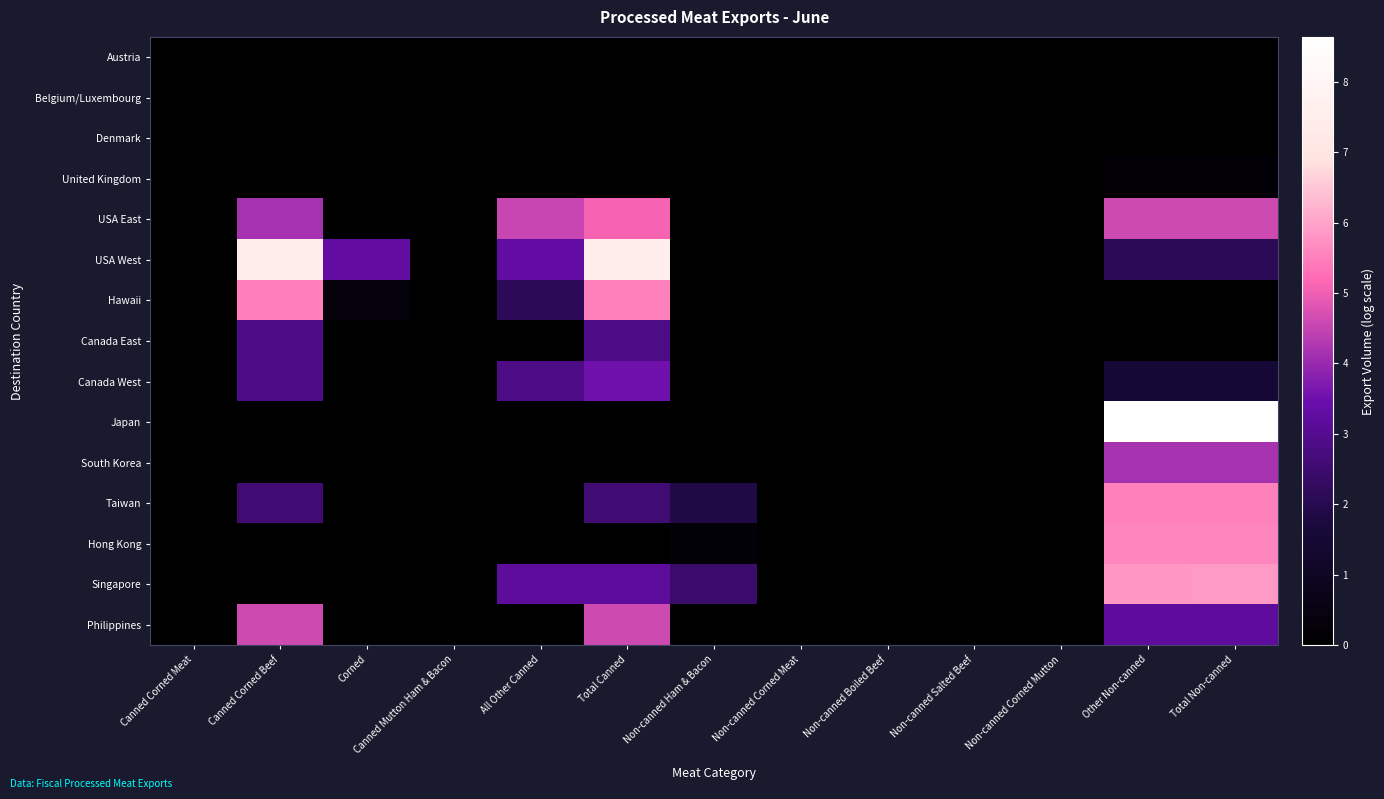

Reading right to left, extract all data points from this chart.

Austria: Total Non-canned=0.0	Other Non-canned=0.0	Non-canned Corned Mutton=0.0	Non-canned Salted Beef=0.0	Non-canned Boiled Beef=0.0	Non-canned Corned Meat=0.0	Non-canned Ham & Bacon=0.0	Total Canned=0.0	All Other Canned=0.0	Canned Mutton Ham & Bacon=0.0	Corned=0.0	Canned Corned Beef=0.0	Canned Corned Meat=0.0
Belgium/Luxembourg: Total Non-canned=0.0	Other Non-canned=0.0	Non-canned Corned Mutton=0.0	Non-canned Salted Beef=0.0	Non-canned Boiled Beef=0.0	Non-canned Corned Meat=0.0	Non-canned Ham & Bacon=0.0	Total Canned=0.0	All Other Canned=0.0	Canned Mutton Ham & Bacon=0.0	Corned=0.0	Canned Corned Beef=0.0	Canned Corned Meat=0.0
Denmark: Total Non-canned=0.0	Other Non-canned=0.0	Non-canned Corned Mutton=0.0	Non-canned Salted Beef=0.0	Non-canned Boiled Beef=0.0	Non-canned Corned Meat=0.0	Non-canned Ham & Bacon=0.0	Total Canned=0.0	All Other Canned=0.0	Canned Mutton Ham & Bacon=0.0	Corned=0.0	Canned Corned Beef=0.0	Canned Corned Meat=0.0
United Kingdom: Total Non-canned=0.2	Other Non-canned=0.2	Non-canned Corned Mutton=0.0	Non-canned Salted Beef=0.0	Non-canned Boiled Beef=0.0	Non-canned Corned Meat=0.0	Non-canned Ham & Bacon=0.0	Total Canned=0.0	All Other Canned=0.0	Canned Mutton Ham & Bacon=0.0	Corned=0.0	Canned Corned Beef=0.0	Canned Corned Meat=0.0
USA East: Total Non-canned=4.6	Other Non-canned=4.6	Non-canned Corned Mutton=0.0	Non-canned Salted Beef=0.0	Non-canned Boiled Beef=0.0	Non-canned Corned Meat=0.0	Non-canned Ham & Bacon=0.0	Total Canned=5.1	All Other Canned=4.6	Canned Mutton Ham & Bacon=0.0	Corned=0.0	Canned Corned Beef=4.2	Canned Corned Meat=0.0
USA West: Total Non-canned=2.2	Other Non-canned=2.2	Non-canned Corned Mutton=0.0	Non-canned Salted Beef=0.0	Non-canned Boiled Beef=0.0	Non-canned Corned Meat=0.0	Non-canned Ham & Bacon=0.0	Total Canned=7.5	All Other Canned=3.3	Canned Mutton Ham & Bacon=0.0	Corned=3.3	Canned Corned Beef=7.5	Canned Corned Meat=0.0
Hawaii: Total Non-canned=0.0	Other Non-canned=0.0	Non-canned Corned Mutton=0.0	Non-canned Salted Beef=0.0	Non-canned Boiled Beef=0.0	Non-canned Corned Meat=0.0	Non-canned Ham & Bacon=0.0	Total Canned=5.5	All Other Canned=2.1	Canned Mutton Ham & Bacon=0.0	Corned=0.3	Canned Corned Beef=5.5	Canned Corned Meat=0.0
Canada East: Total Non-canned=0.0	Other Non-canned=0.0	Non-canned Corned Mutton=0.0	Non-canned Salted Beef=0.0	Non-canned Boiled Beef=0.0	Non-canned Corned Meat=0.0	Non-canned Ham & Bacon=0.0	Total Canned=2.9	All Other Canned=0.0	Canned Mutton Ham & Bacon=0.0	Corned=0.0	Canned Corned Beef=2.9	Canned Corned Meat=0.0
Canada West: Total Non-canned=1.5	Other Non-canned=1.5	Non-canned Corned Mutton=0.0	Non-canned Salted Beef=0.0	Non-canned Boiled Beef=0.0	Non-canned Corned Meat=0.0	Non-canned Ham & Bacon=0.0	Total Canned=3.5	All Other Canned=2.9	Canned Mutton Ham & Bacon=0.0	Corned=0.0	Canned Corned Beef=2.9	Canned Corned Meat=0.0
Japan: Total Non-canned=8.6	Other Non-canned=8.6	Non-canned Corned Mutton=0.0	Non-canned Salted Beef=0.0	Non-canned Boiled Beef=0.0	Non-canned Corned Meat=0.0	Non-canned Ham & Bacon=0.0	Total Canned=0.0	All Other Canned=0.0	Canned Mutton Ham & Bacon=0.0	Corned=0.0	Canned Corned Beef=0.0	Canned Corned Meat=0.0
South Korea: Total Non-canned=4.2	Other Non-canned=4.2	Non-canned Corned Mutton=0.0	Non-canned Salted Beef=0.0	Non-canned Boiled Beef=0.0	Non-canned Corned Meat=0.0	Non-canned Ham & Bacon=0.0	Total Canned=0.0	All Other Canned=0.0	Canned Mutton Ham & Bacon=0.0	Corned=0.0	Canned Corned Beef=0.0	Canned Corned Meat=0.0
Taiwan: Total Non-canned=5.5	Other Non-canned=5.5	Non-canned Corned Mutton=0.0	Non-canned Salted Beef=0.0	Non-canned Boiled Beef=0.0	Non-canned Corned Meat=0.0	Non-canned Ham & Bacon=1.9	Total Canned=2.6	All Other Canned=0.0	Canned Mutton Ham & Bacon=0.0	Corned=0.0	Canned Corned Beef=2.6	Canned Corned Meat=0.0
Hong Kong: Total Non-canned=5.6	Other Non-canned=5.6	Non-canned Corned Mutton=0.0	Non-canned Salted Beef=0.0	Non-canned Boiled Beef=0.0	Non-canned Corned Meat=0.0	Non-canned Ham & Bacon=0.3	Total Canned=0.0	All Other Canned=0.0	Canned Mutton Ham & Bacon=0.0	Corned=0.0	Canned Corned Beef=0.0	Canned Corned Meat=0.0
Singapore: Total Non-canned=5.9	Other Non-canned=5.8	Non-canned Corned Mutton=0.0	Non-canned Salted Beef=0.0	Non-canned Boiled Beef=0.0	Non-canned Corned Meat=0.0	Non-canned Ham & Bacon=2.4	Total Canned=3.2	All Other Canned=3.2	Canned Mutton Ham & Bacon=0.0	Corned=0.0	Canned Corned Beef=0.0	Canned Corned Meat=0.0
Philippines: Total Non-canned=3.2	Other Non-canned=3.2	Non-canned Corned Mutton=0.0	Non-canned Salted Beef=0.0	Non-canned Boiled Beef=0.0	Non-canned Corned Meat=0.0	Non-canned Ham & Bacon=0.0	Total Canned=4.6	All Other Canned=0.0	Canned Mutton Ham & Bacon=0.0	Corned=0.0	Canned Corned Beef=4.6	Canned Corned Meat=0.0